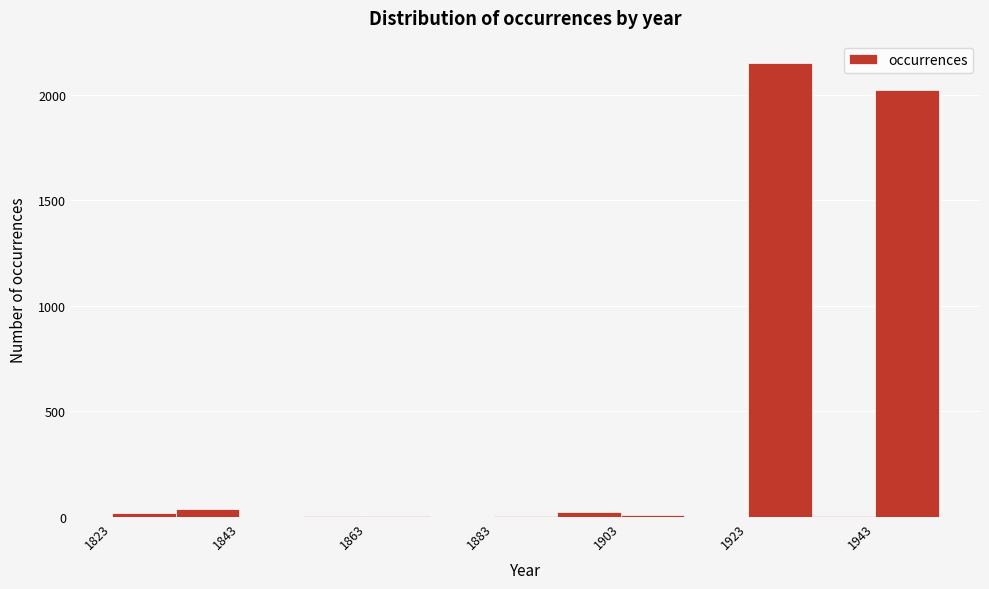

Reading left to right, transcribe this chart: for each bar, give the range it covers on the x-axis and its height. Neither the bar edges nor the heights are printed on the chart, so give them approximately, as read against the axes.

1823 to 1833: under 50
1833 to 1843: under 50
1843 to 1853: 0
1853 to 1863: under 50
1863 to 1873: under 50
1873 to 1883: 0
1883 to 1893: under 50
1893 to 1903: under 50
1903 to 1913: under 50
1913 to 1923: under 50
1923 to 1933: 2150
1933 to 1943: under 50
1943 to 1953: 2000